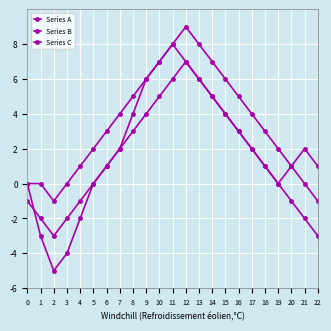

How many distinct data groups are displayed?

3